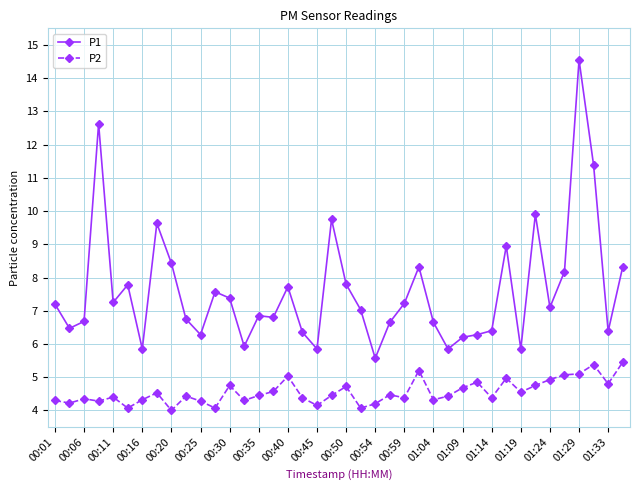

Which series has the largest range (max minus min)?

P1